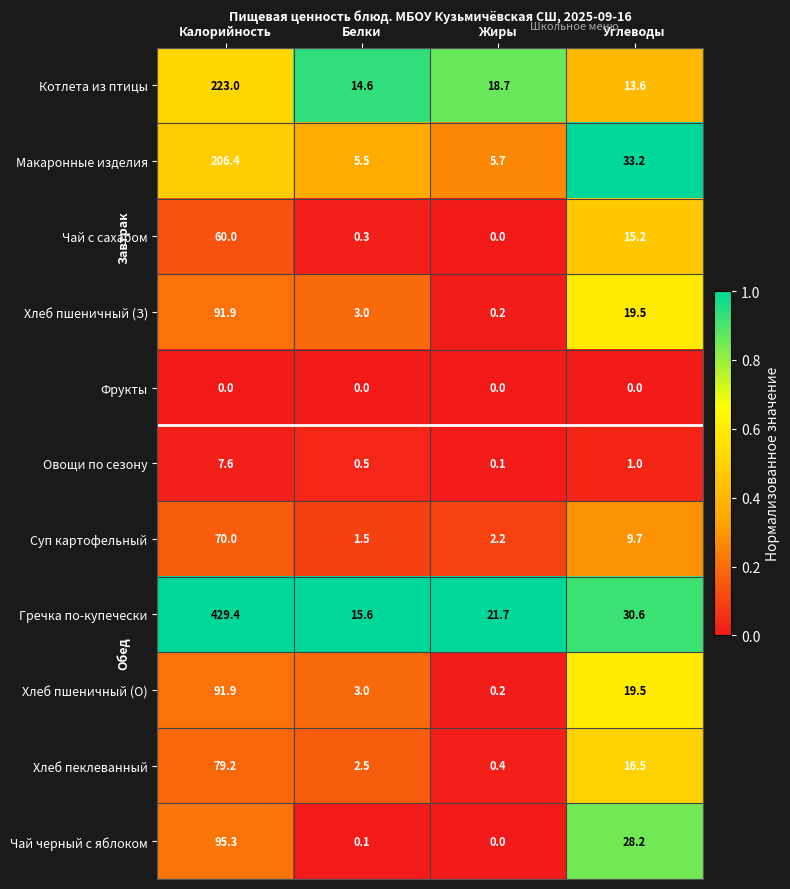

True or false: Чай черный с яблоком has a value of 0.1 at Белки.

True